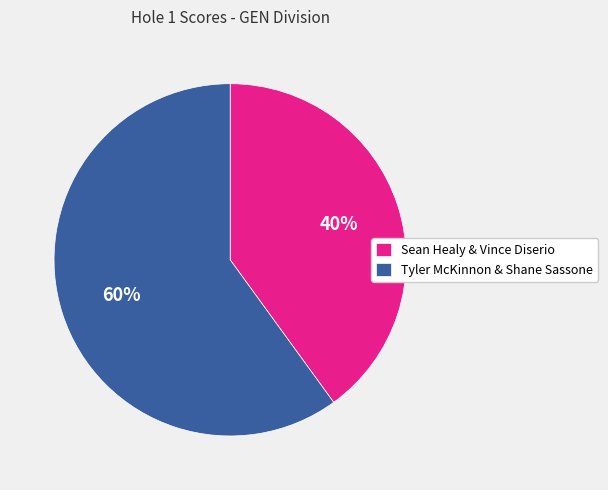

What percentage is the Tyler McKinnon & Shane Sassone slice, to the nearest percent?

60%